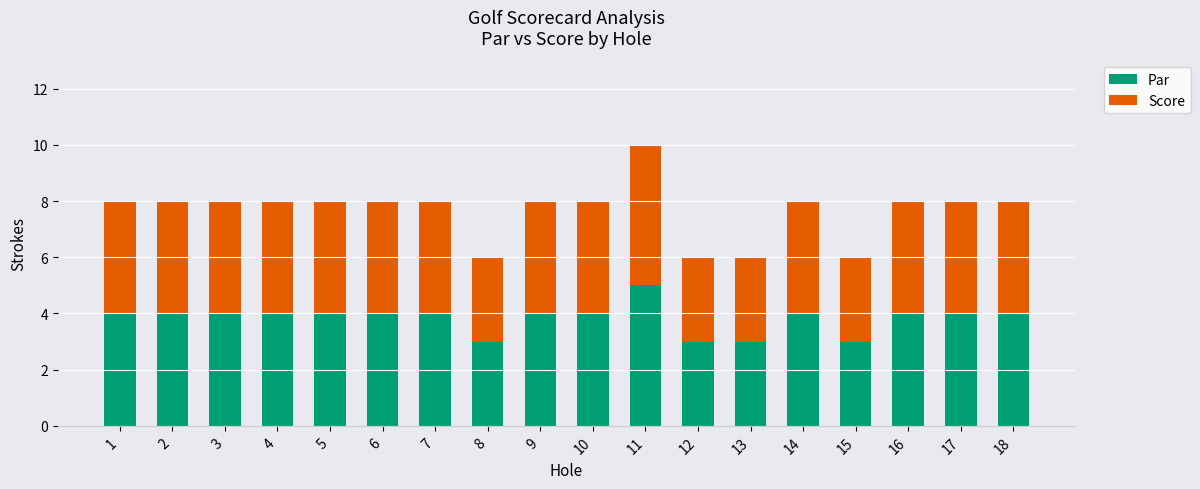

How many data points does each series have?

18